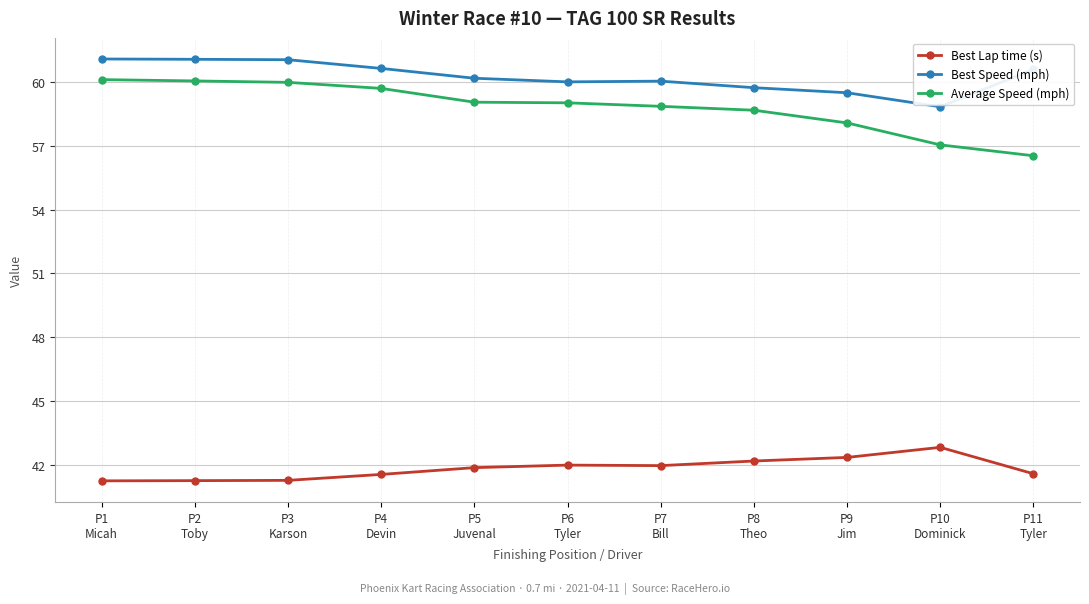

Is it true that Best Lap time (s) equals 42.4 at P9
Jim?

True